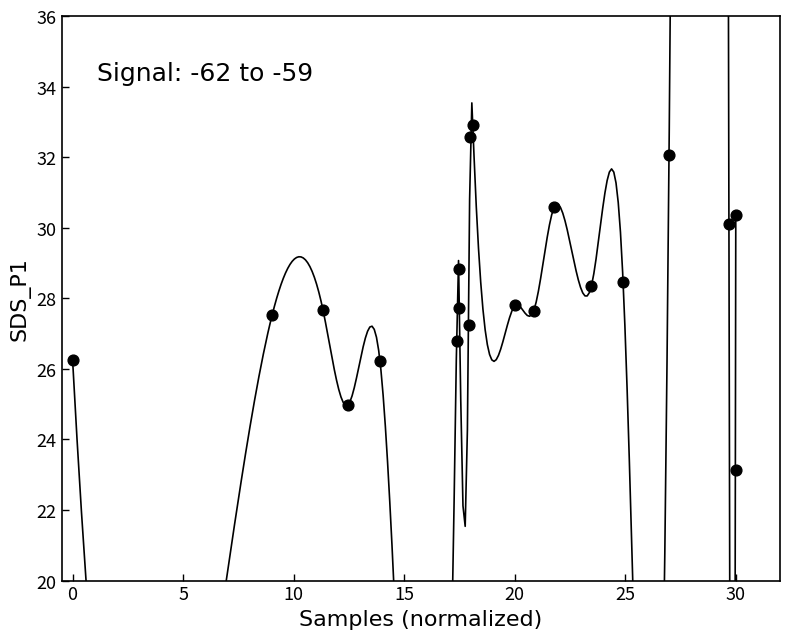

What is the range of Y values (max minus min)?

9.8